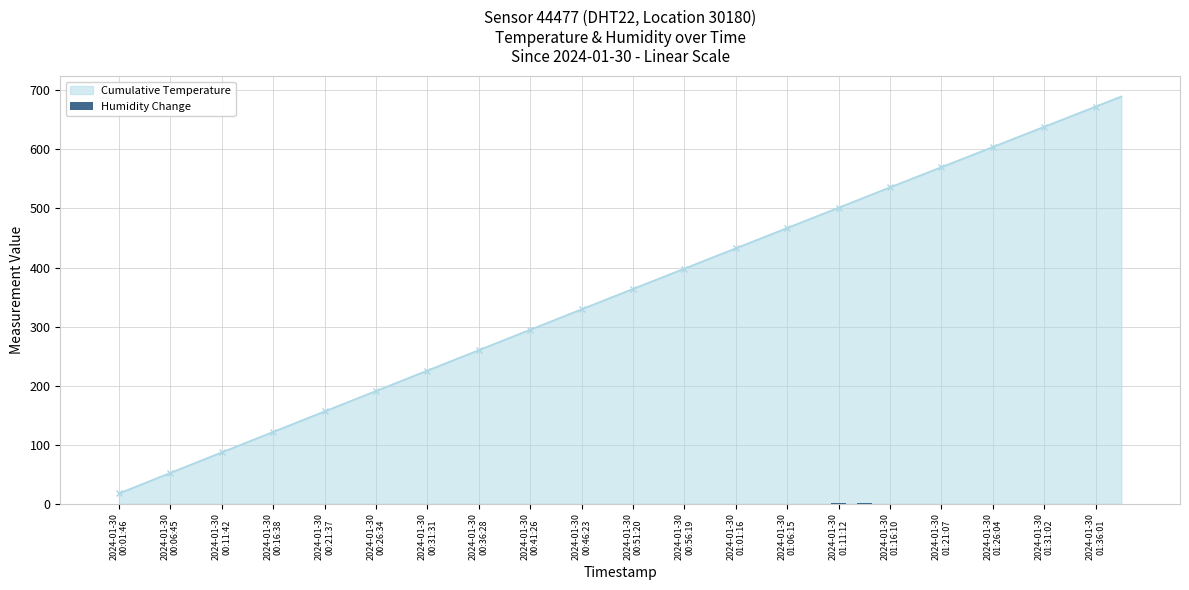

What is the label of the 4th bar from the left?

2024-01-30
00:16:38